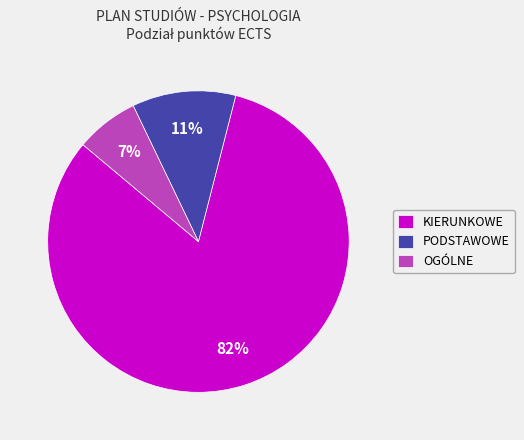

Rank the categories by value from lowest to highest.

OGÓLNE, PODSTAWOWE, KIERUNKOWE